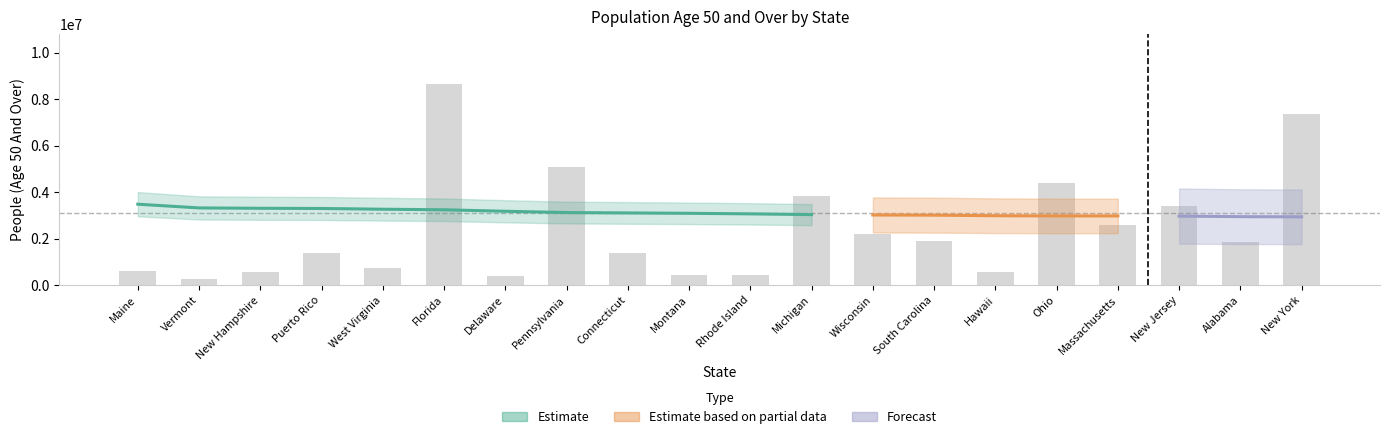

What is the difference between the second highest and minimum values?

7113245